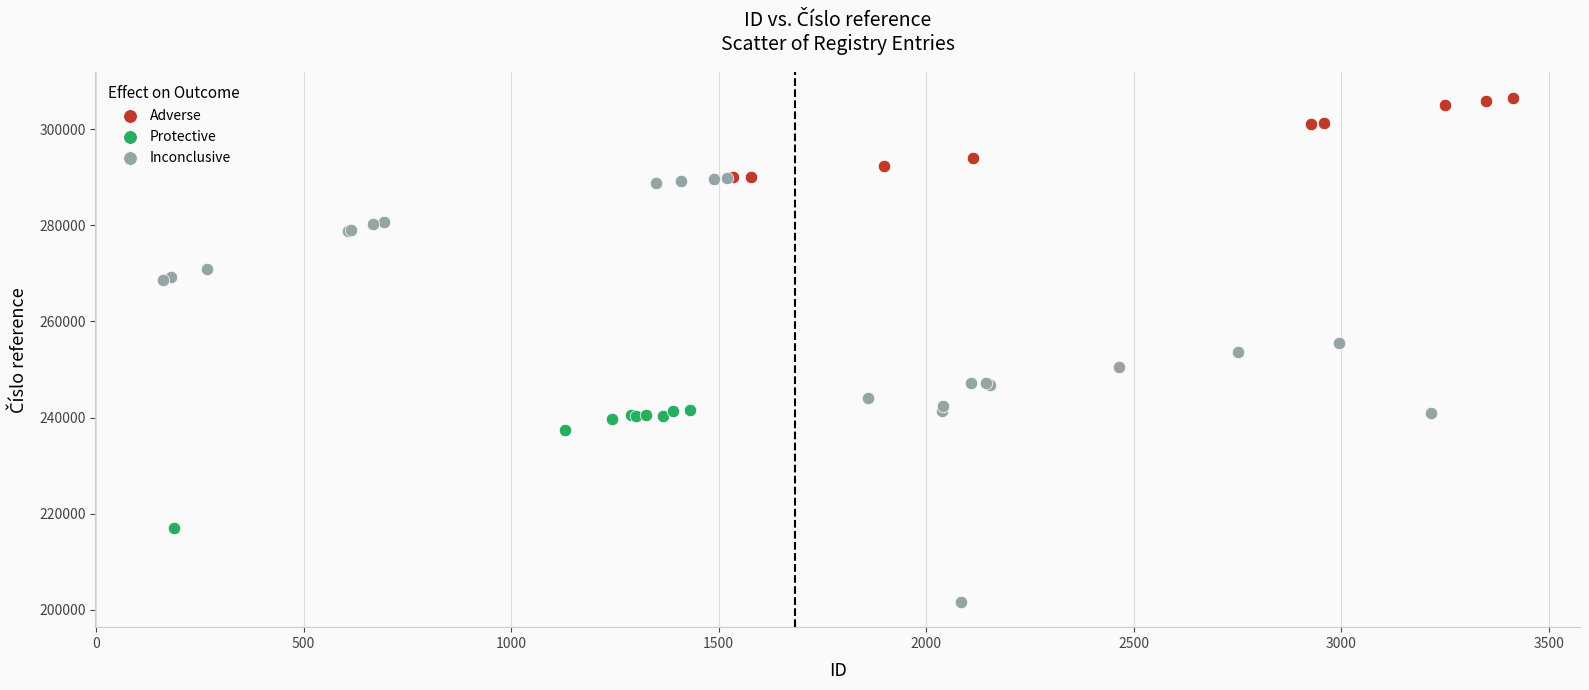

What are all the series names shown in the legend?

Adverse, Protective, Inconclusive